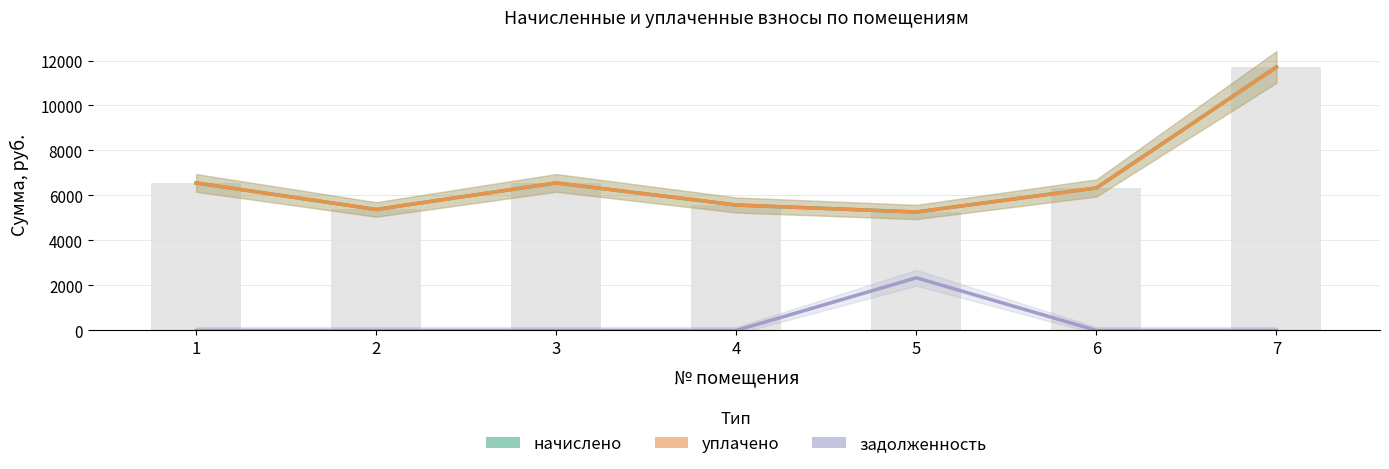

How many data points in задолженность are above 0?

1